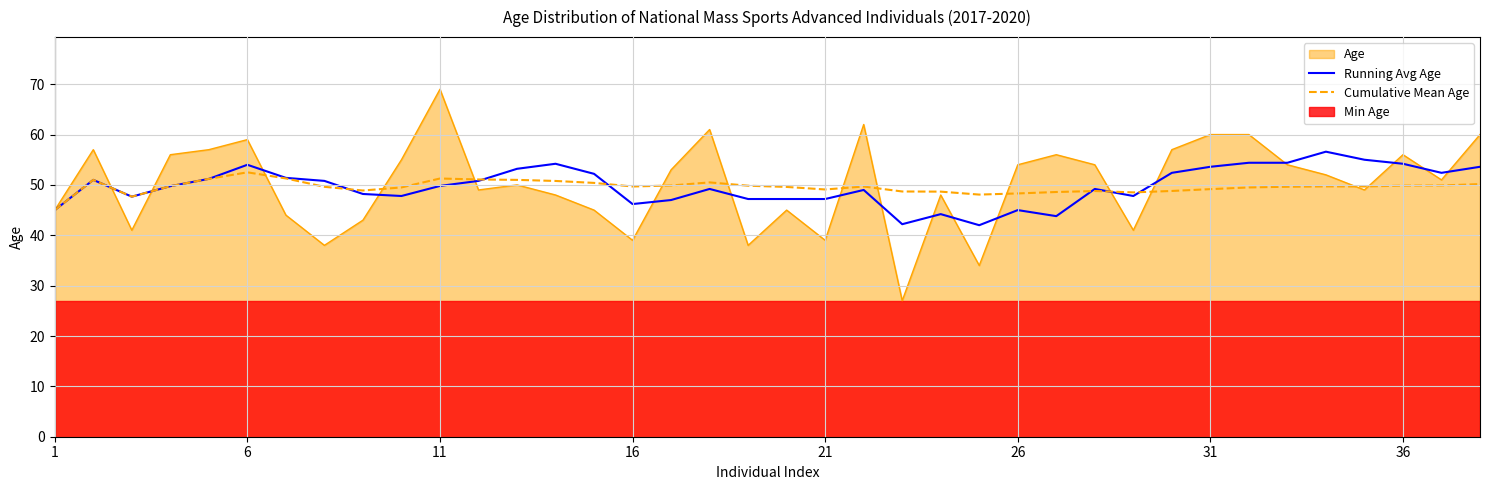

How many values in the Cumulative Mean Age series exceed 49?

27